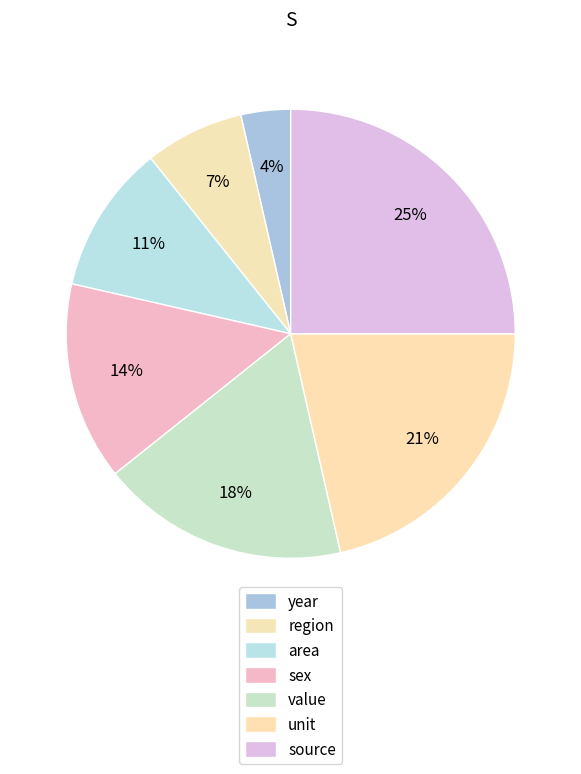

To the nearest percent, what is the average slice percentage?

14%